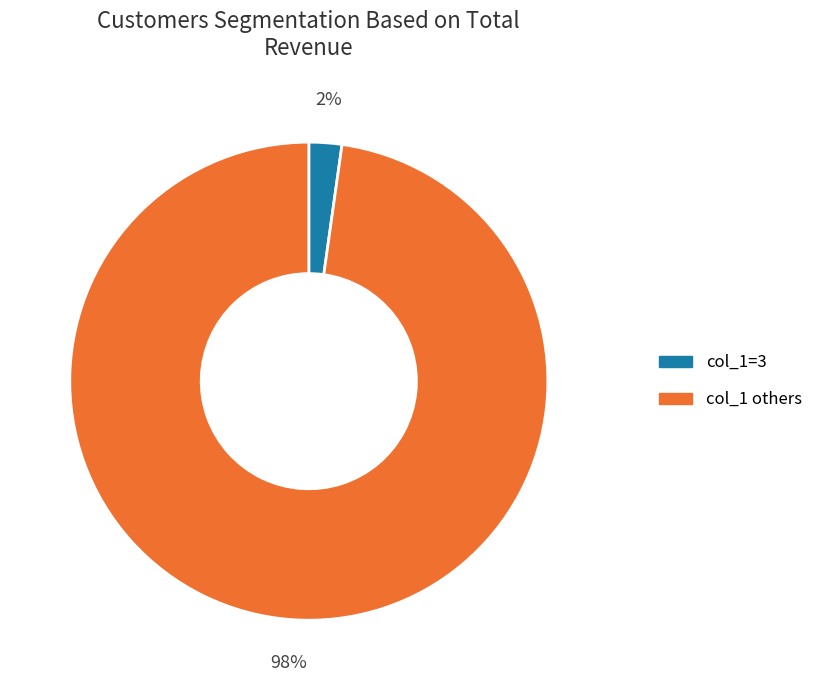

To the nearest percent, what is the average slice percentage?

50%